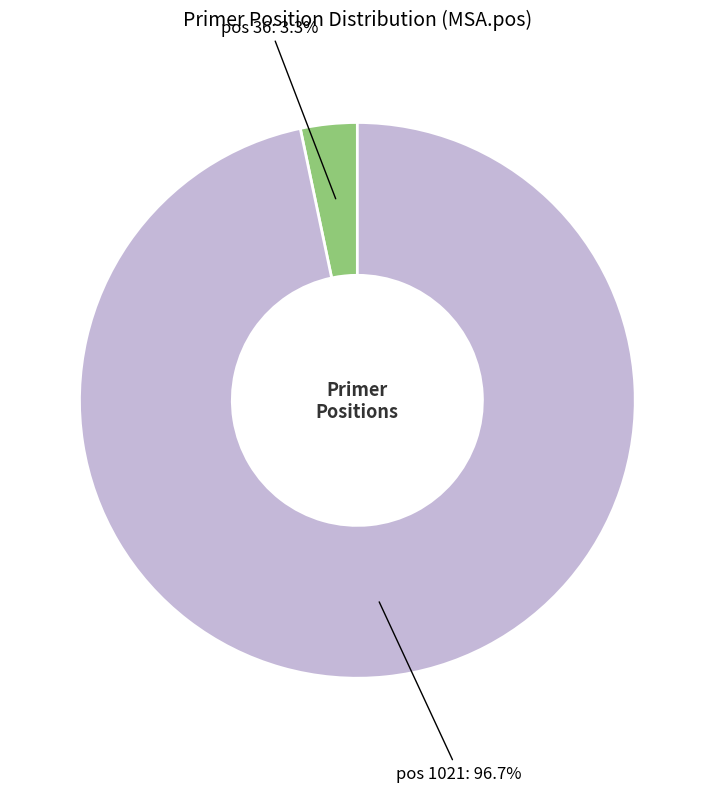

Does any single category account for the majority?

Yes